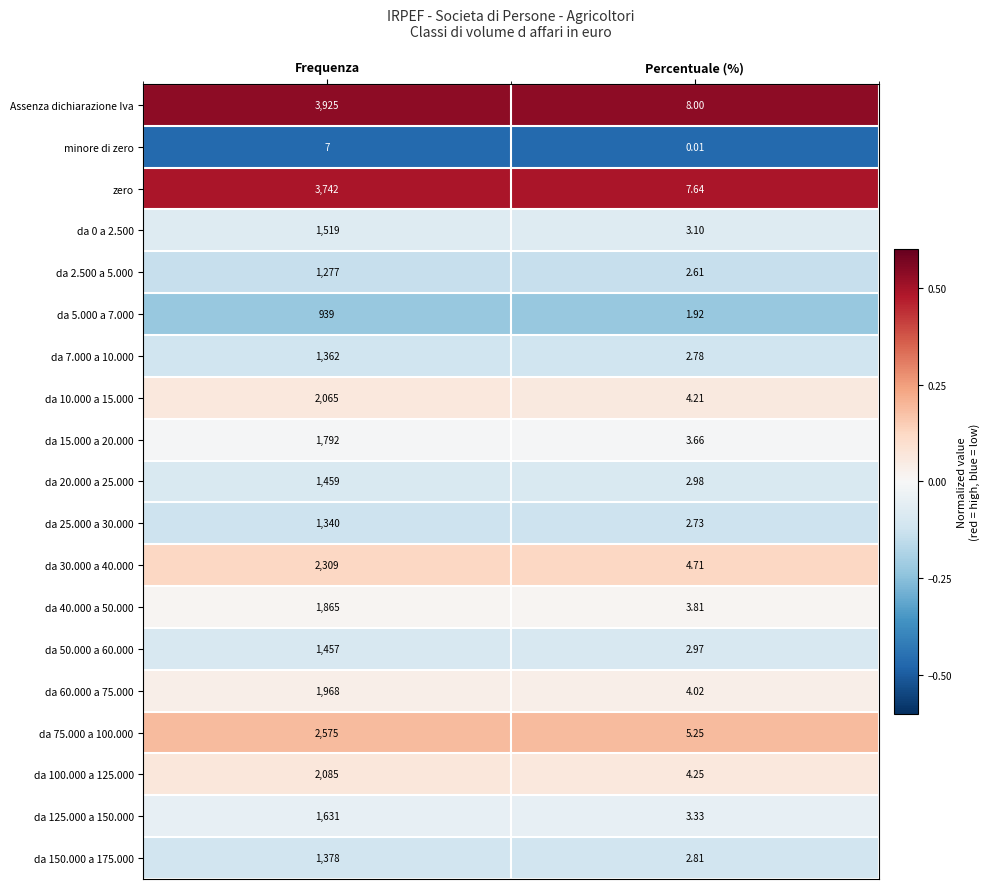

At which category is the sum across all series the highest?

Frequenza